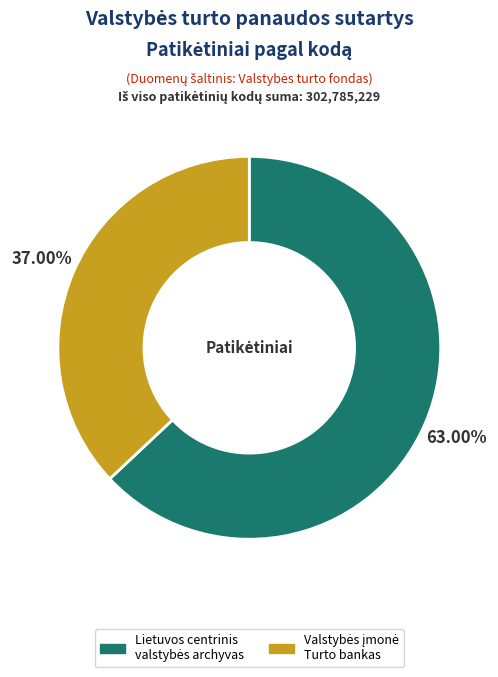

To the nearest percent, what is the difference between the largest and smallest slice percentages?

26%